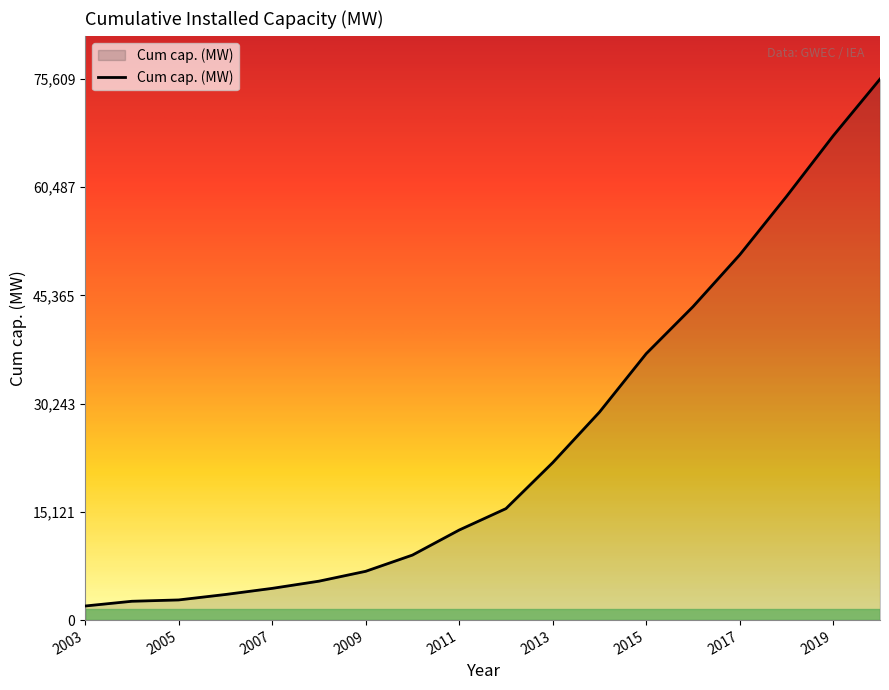

What is the difference between the maximum and minimum values?

73639